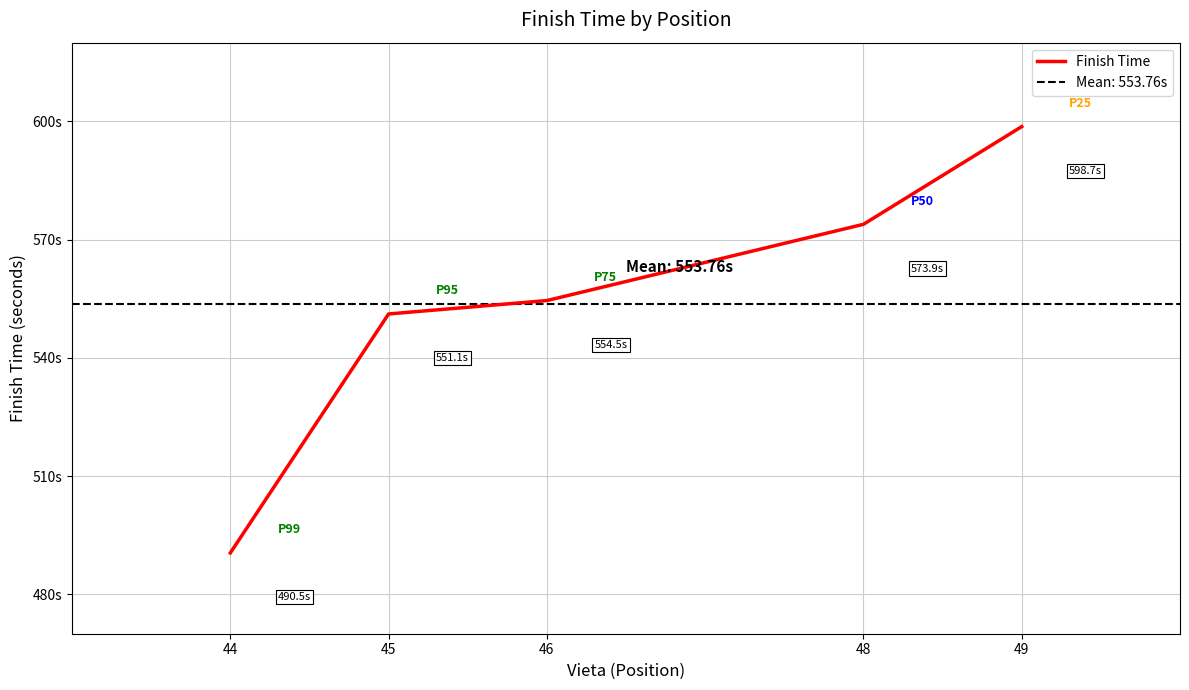

Which label corresponds to the smallest value in the chart?

44